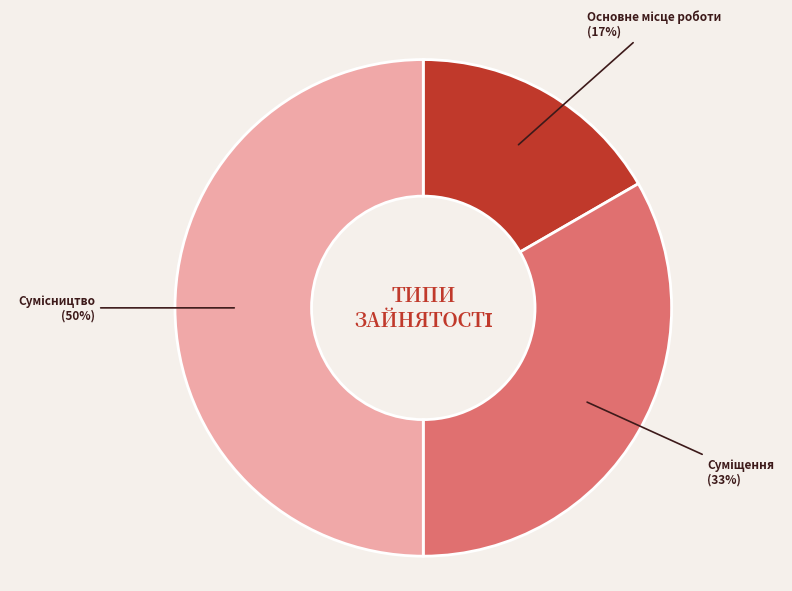

To the nearest percent, what is the average slice percentage?

33%